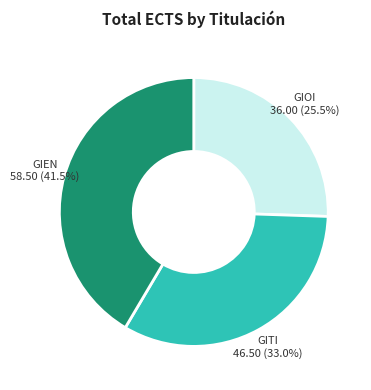

Does any single category account for the majority?

No